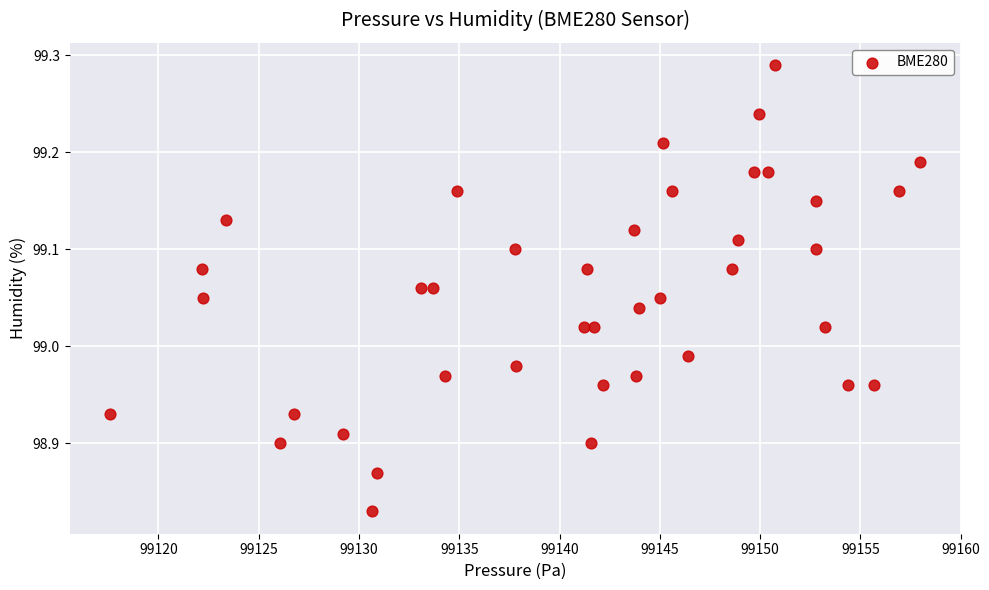

What is the range of X values (max minus min)?

40.4